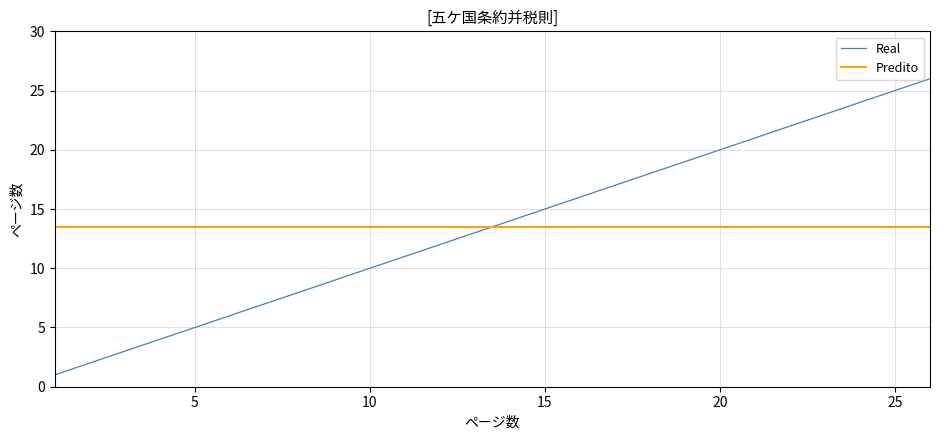

What is the highest value of the Predito series?

13.5